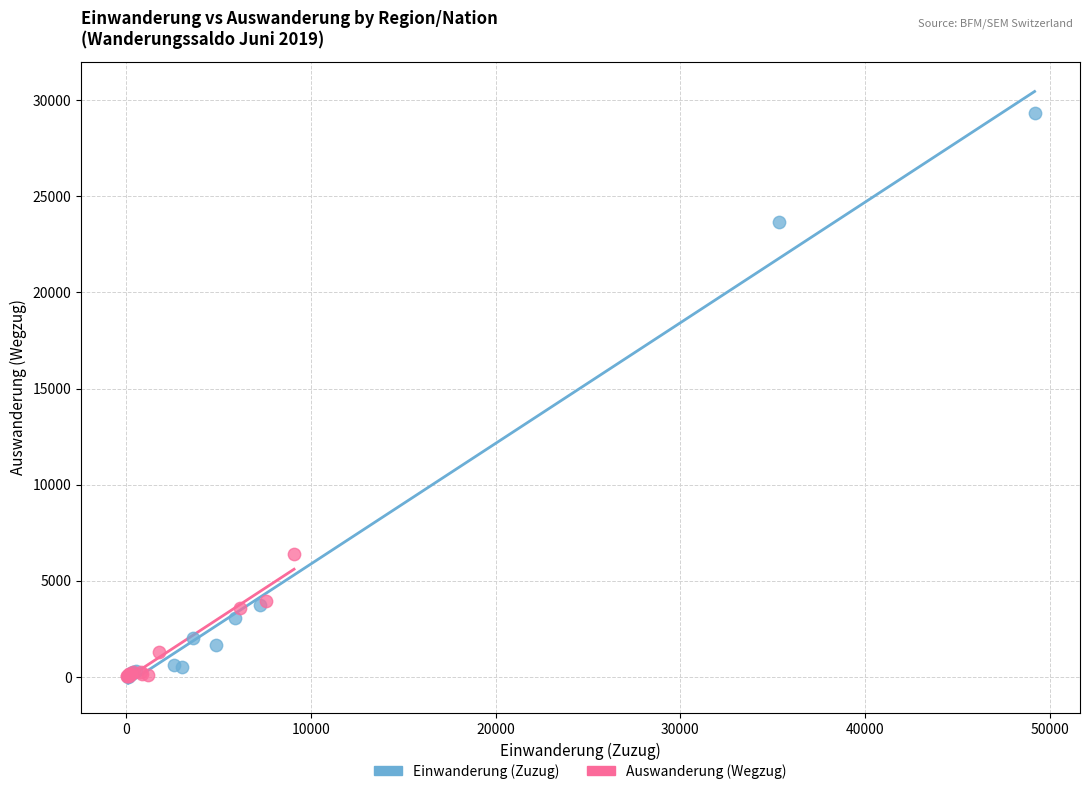

Which series contains the highest Y value?

Einwanderung (Zuzug)